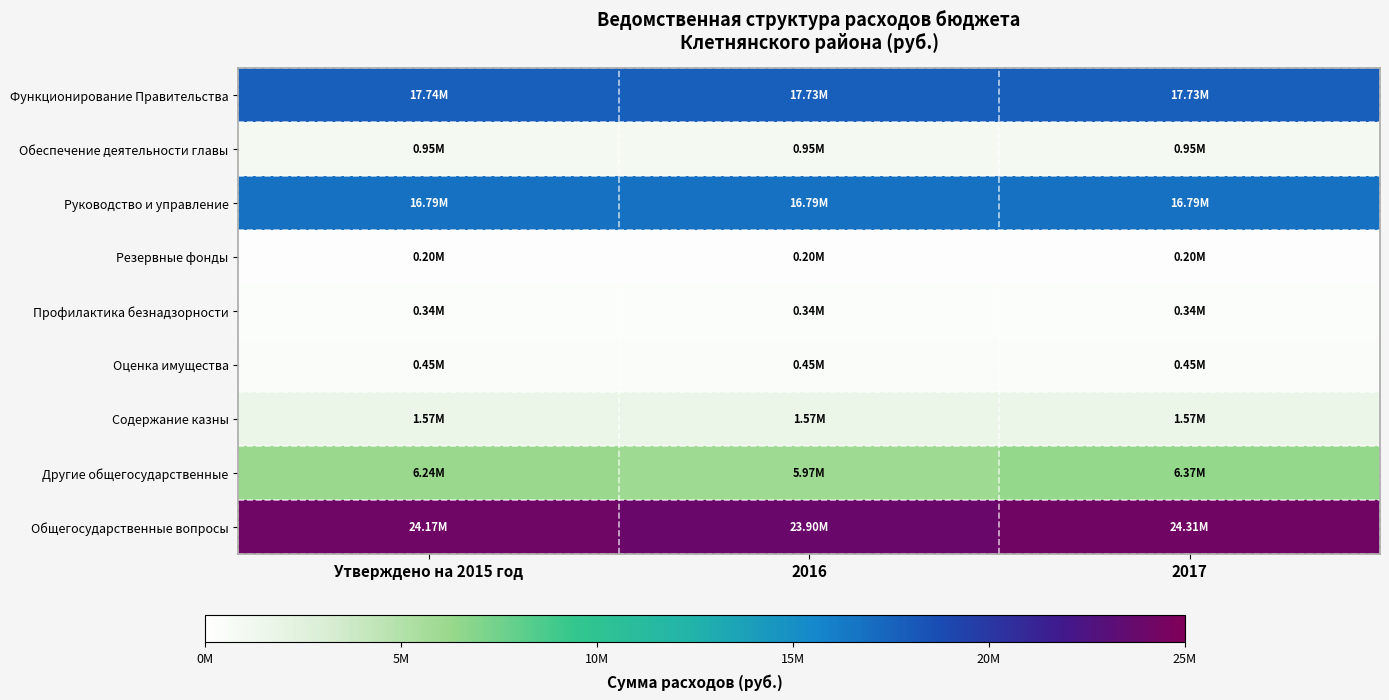

Reading left to right, list all the values displayed in this chart.

Функционирование Правительства: Утверждено на 2015 год=17736400	2016=17733900	2017=17733900
Обеспечение деятельности главы: Утверждено на 2015 год=946200	2016=946200	2017=946200
Руководство и управление: Утверждено на 2015 год=16787700	2016=16787700	2017=16787700
Резервные фонды: Утверждено на 2015 год=200000	2016=200000	2017=200000
Профилактика безнадзорности: Утверждено на 2015 год=340900	2016=340898	2017=340898
Оценка имущества: Утверждено на 2015 год=450000	2016=450000	2017=450000
Содержание казны: Утверждено на 2015 год=1575000	2016=1575000	2017=1575000
Другие общегосударственные: Утверждено на 2015 год=6237900	2016=5965898	2017=6365898
Общегосударственные вопросы: Утверждено на 2015 год=24174300	2016=23899798	2017=24305018